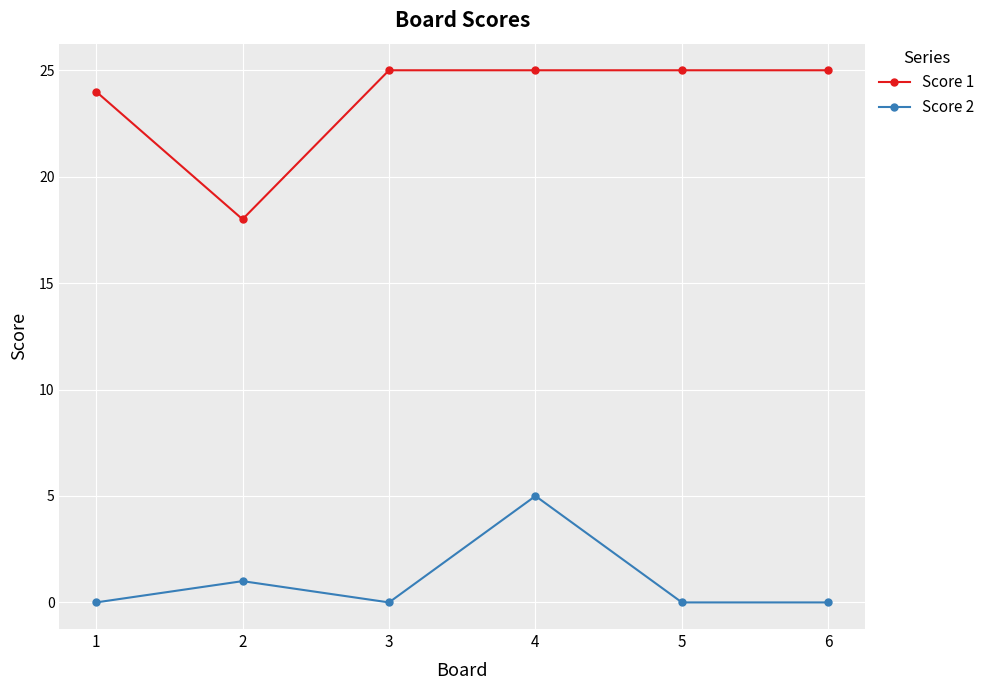

True or false: Score 1 and Score 2 intersect in this chart.

False